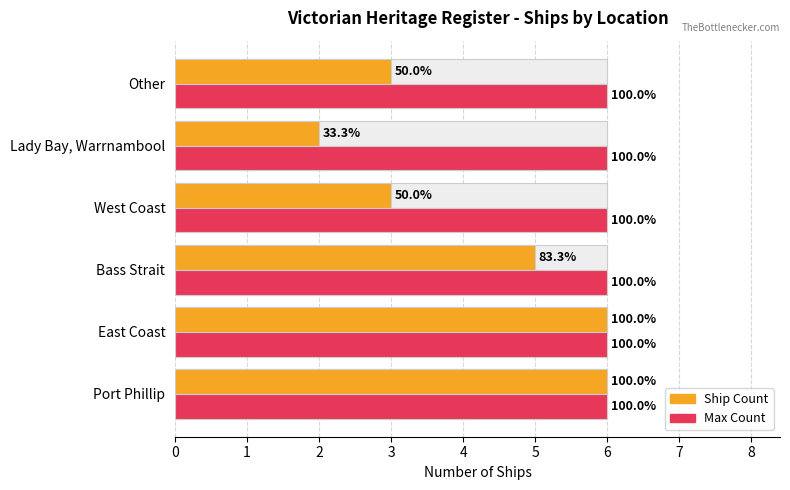

How many series are shown in this chart?

2